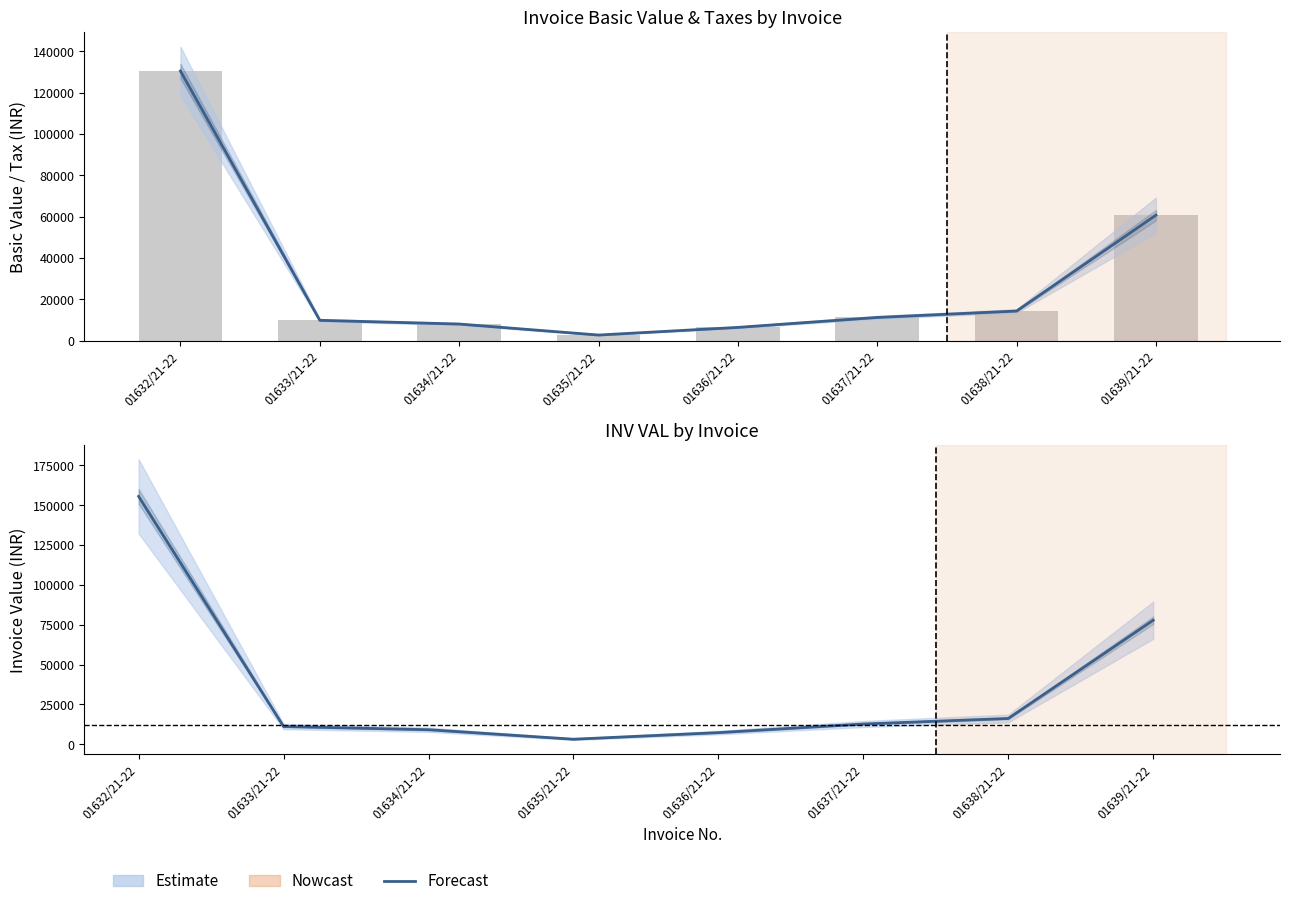

What is the difference between the INV VAL values at 01632/21-22 and 01638/21-22?

139413.8